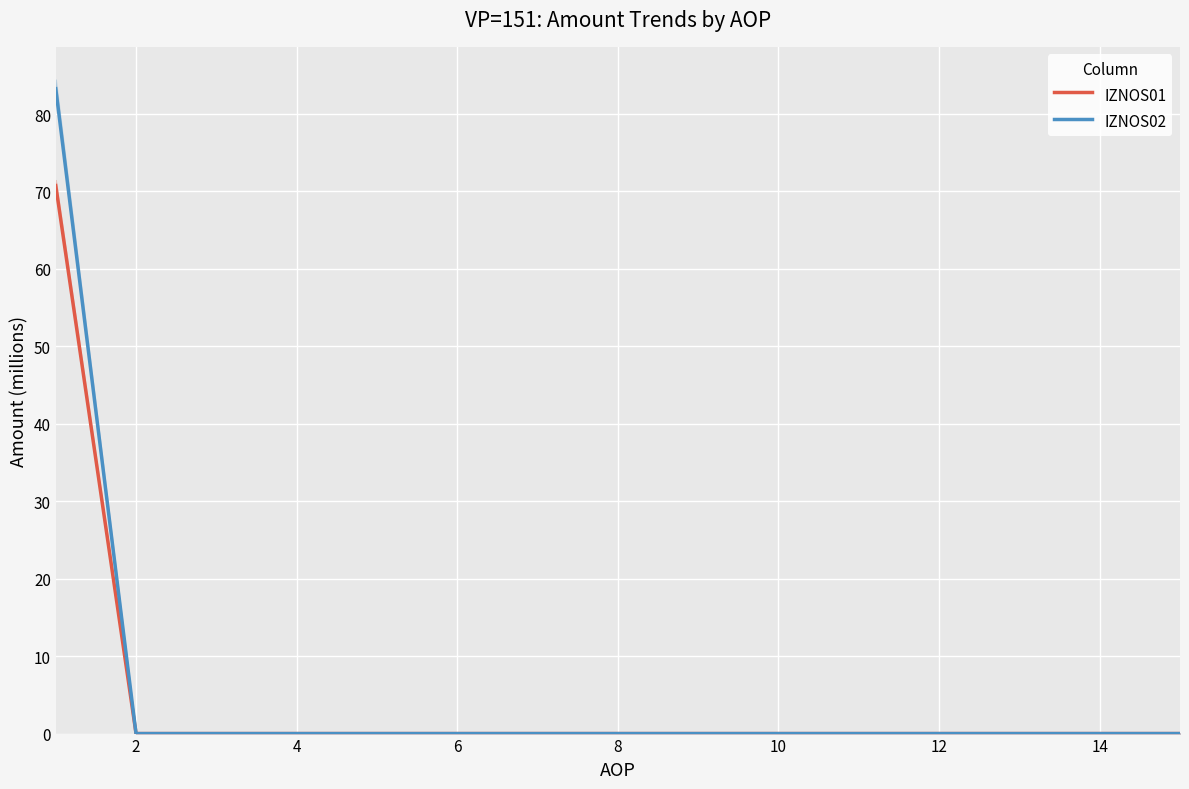

True or false: IZNOS02 has a value of 0.0 at 8.

True